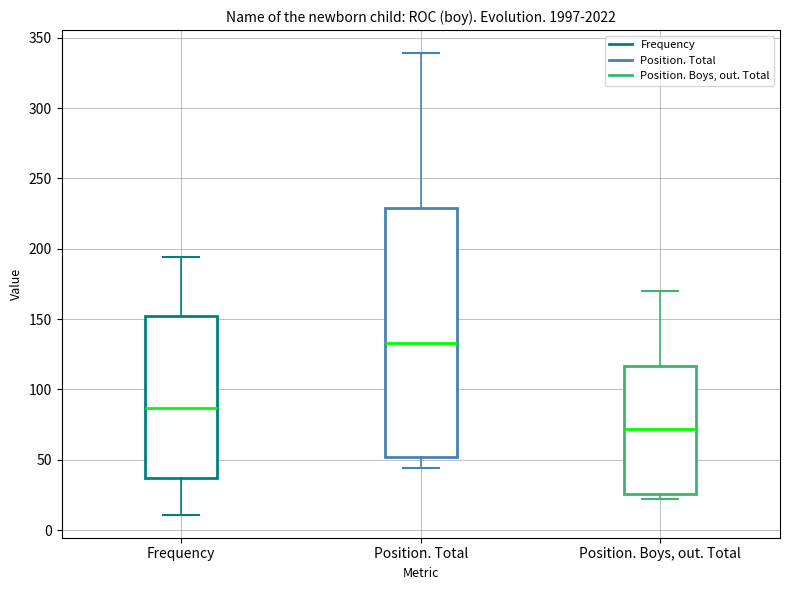

Reading left to right, transcribe this box plot: for each box, give where its median line is, the range the box spans, and where its two whiskers end, as read against the y-axis. The values are not printed on the chart, so give them approximately, as read against the axis.

Frequency: median 85, box 35 to 150, whiskers 10 to 195
Position. Total: median 135, box 50 to 230, whiskers 45 to 340
Position. Boys, out. Total: median 70, box 25 to 115, whiskers 20 to 170